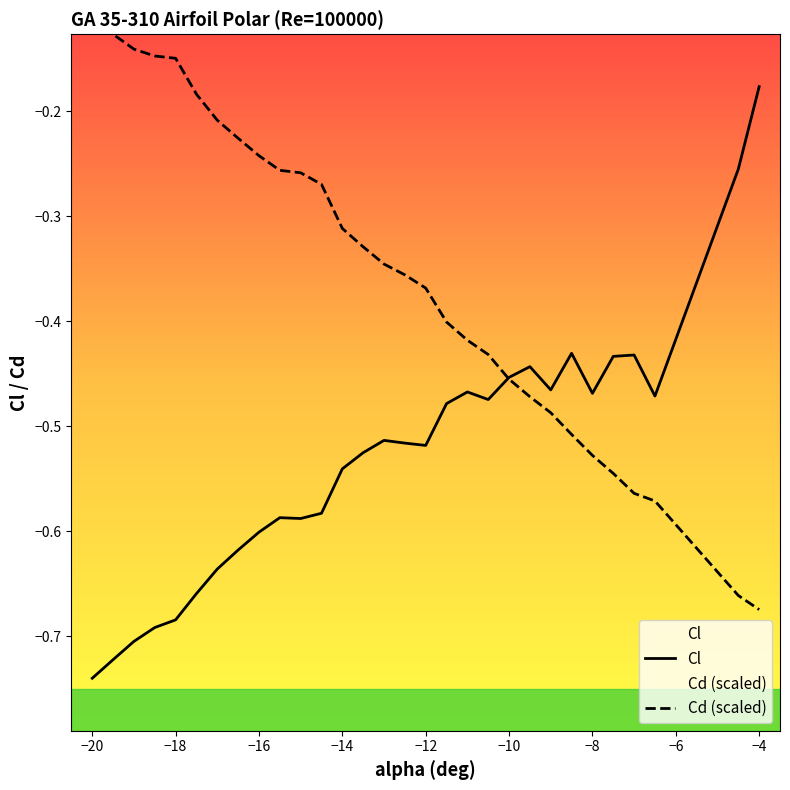

What is the difference between the second highest and minimum values in the Cd (scaled) series?

0.5